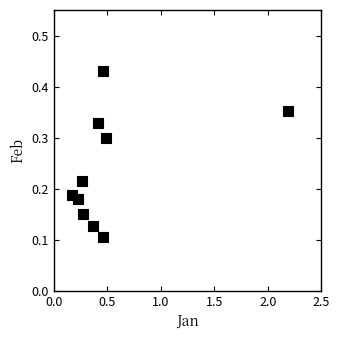

What is the range of X values (max minus min)?

2.0